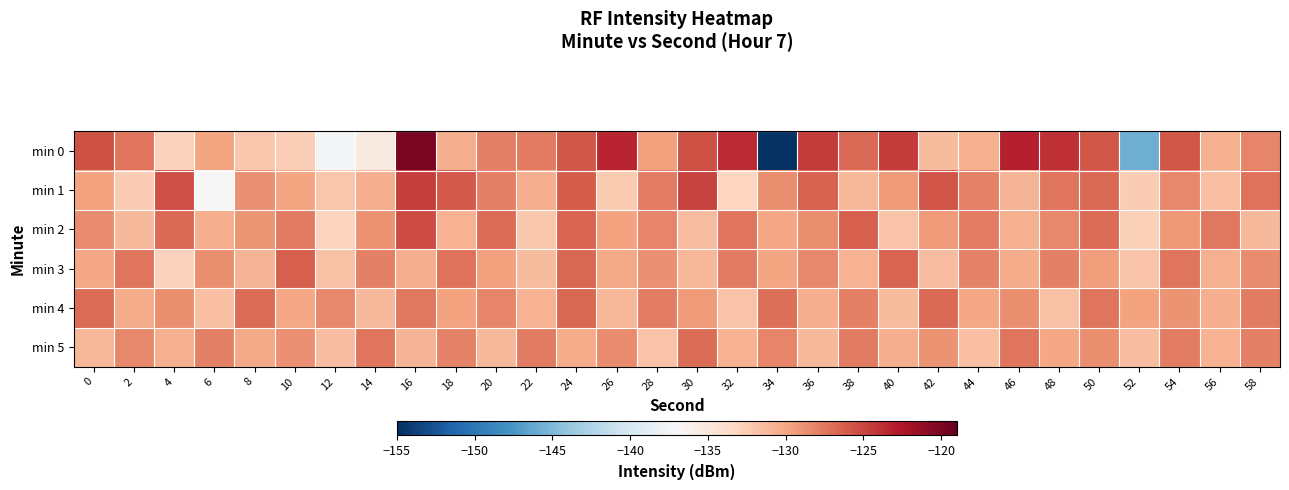

What is the smallest value displayed?

-154.8